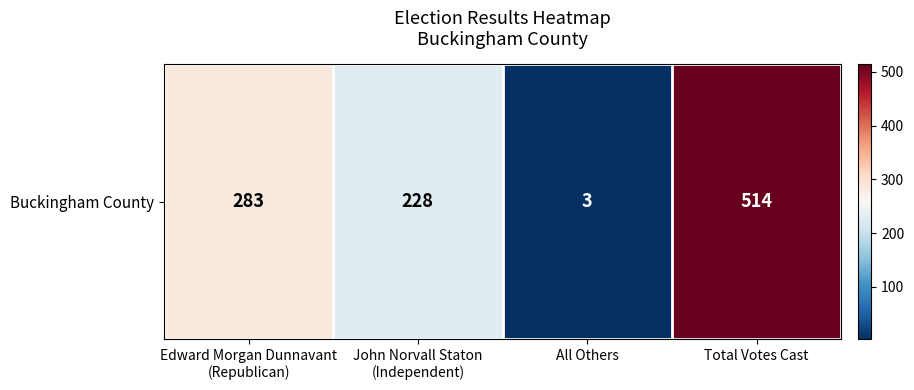

What is the difference between the maximum and minimum values?

511